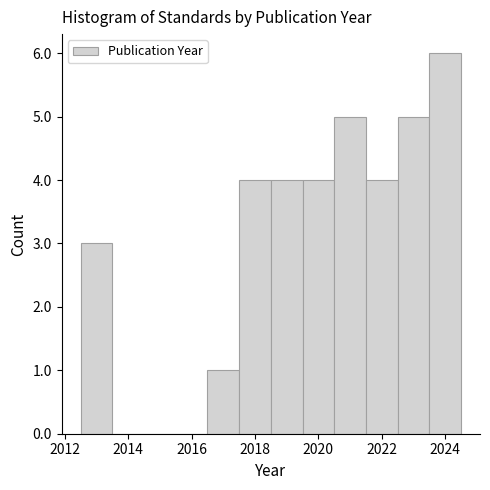

What is the height of the bar covering 2023.5 to 2024.5 on the x-axis? Neither the bar edges nor the heights are printed on the chart, so give them approximately, as read against the axes.

6